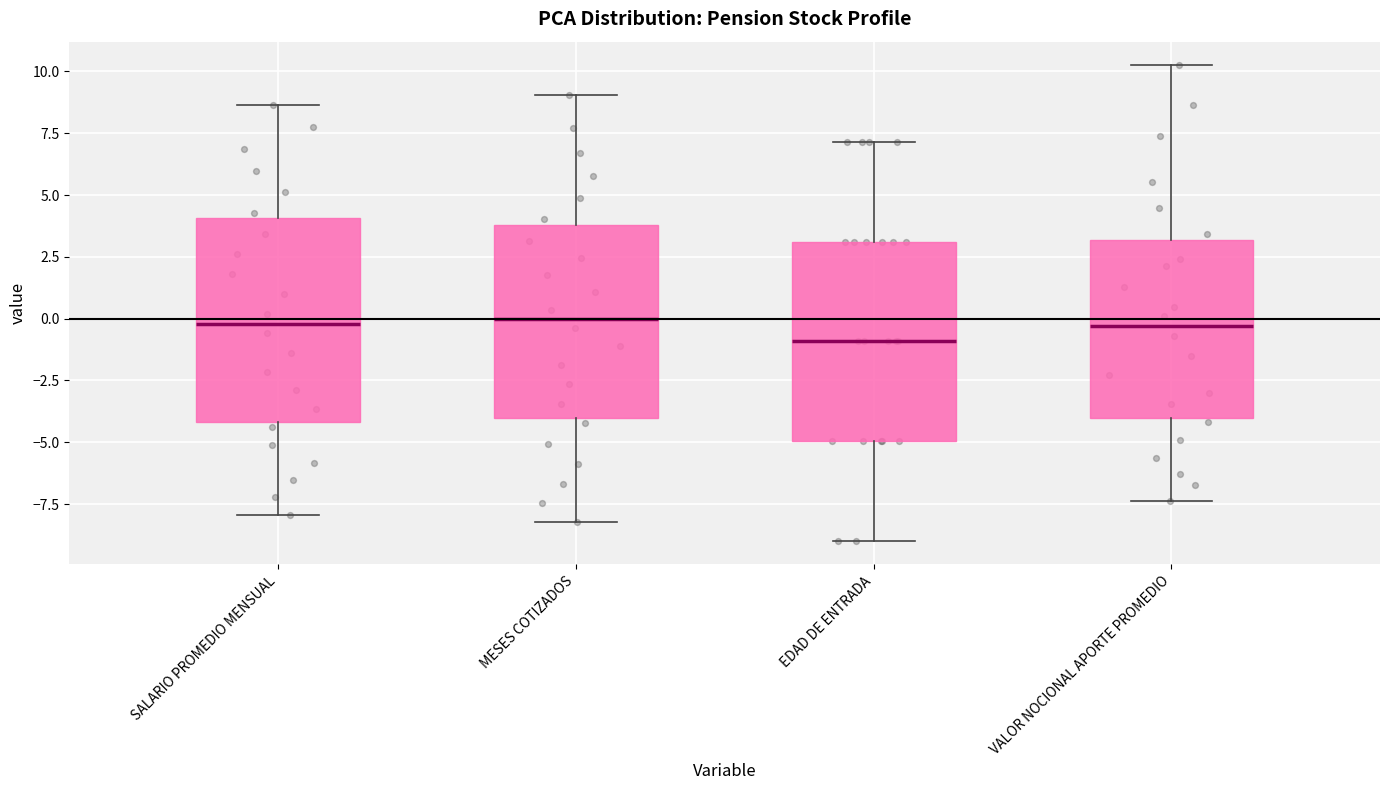

Where does the median line of the box for VALOR NOCIONAL APORTE PROMEDIO sit on the y-axis? The values are not printed on the chart, so give them approximately, as read against the axis.

-0.5